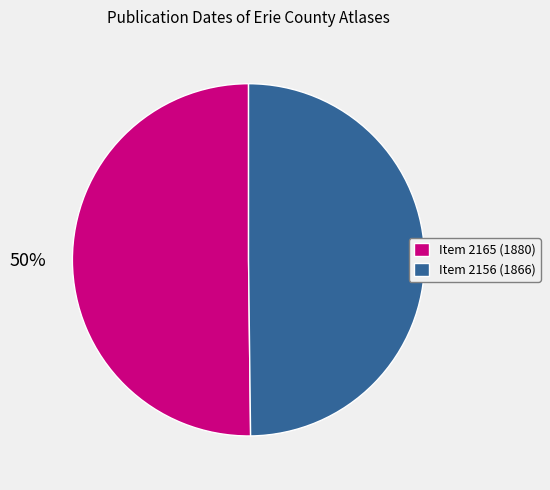

What percentage is the Item 2156 (1866) slice, to the nearest percent?

50%